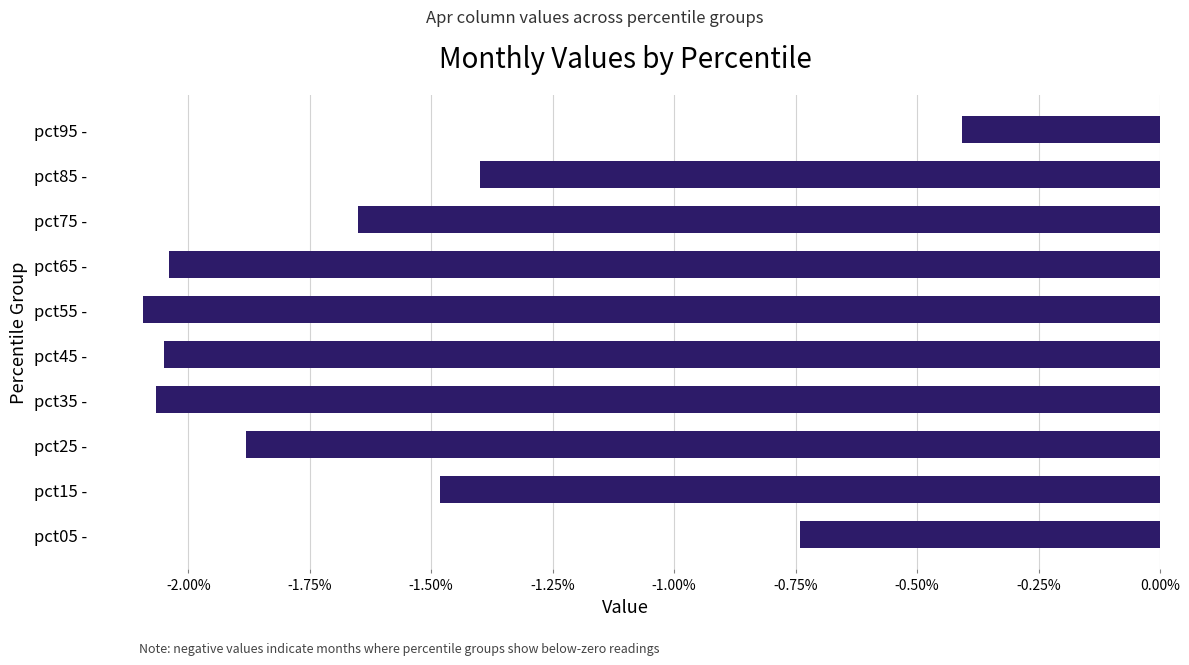

How many categories are shown in the chart?

10